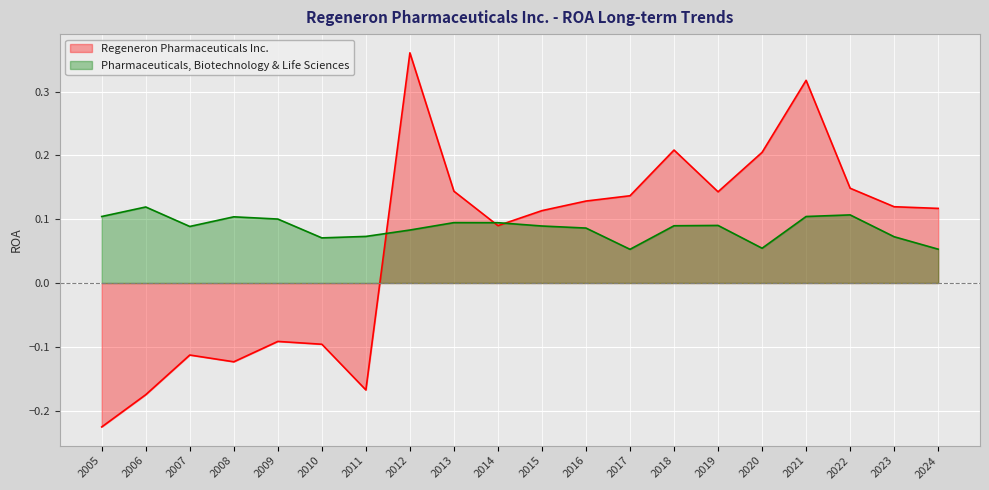

What is the total value across all series at 2021?

0.4